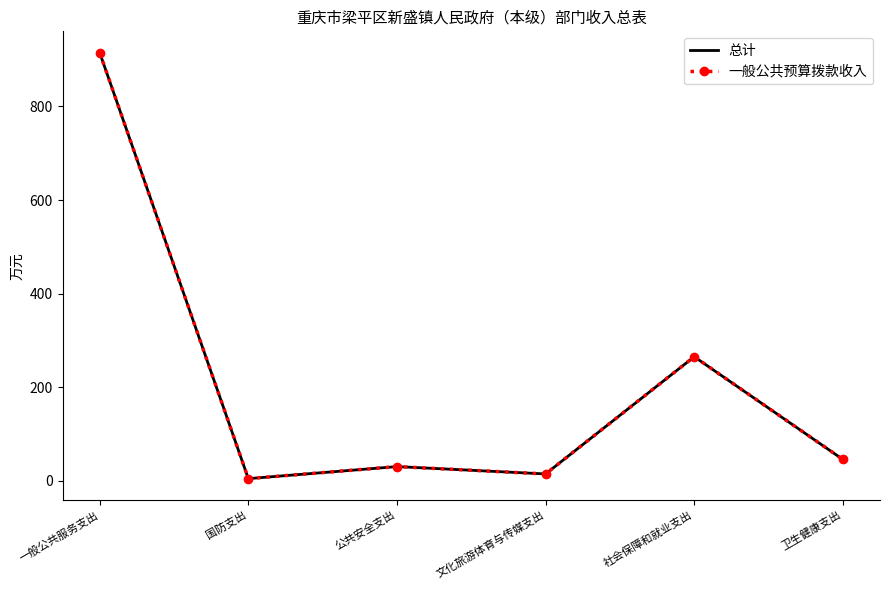

What is the sum of all 一般公共预算拨款收入 values?

1276.9